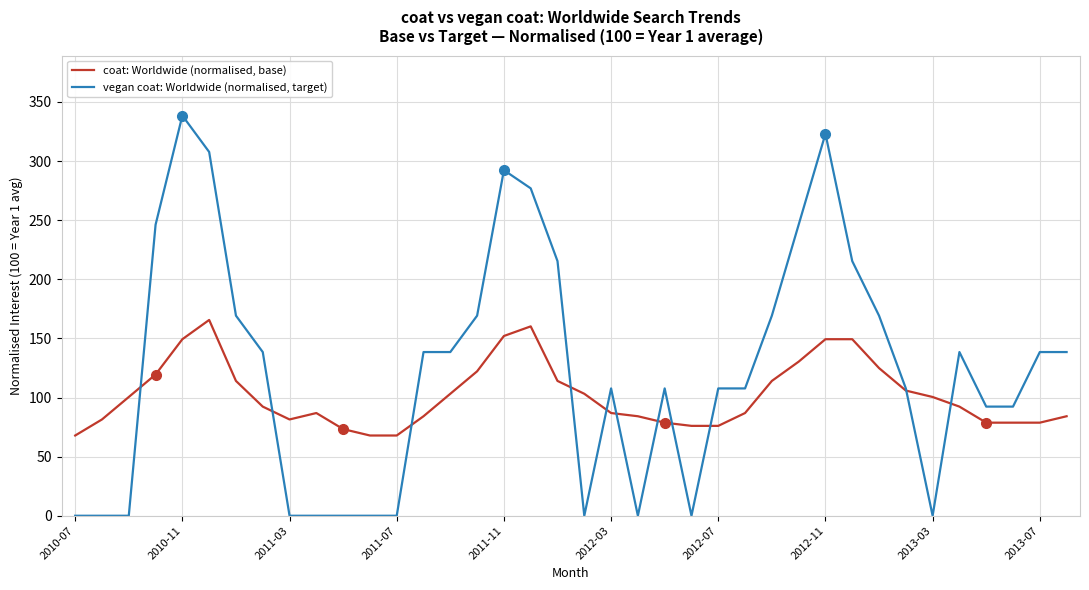

Which series has the largest range (max minus min)?

vegan coat: Worldwide (normalised, target)